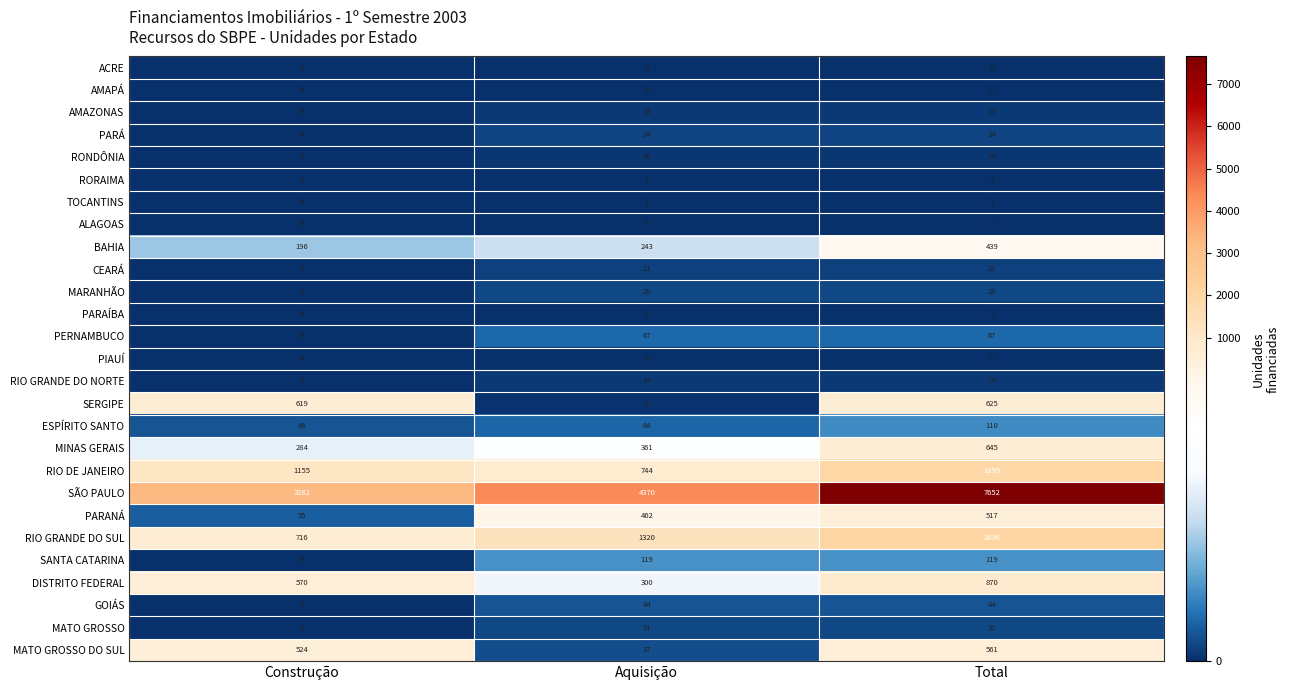

What is the difference between the maximum and minimum values in the BAHIA series?

243